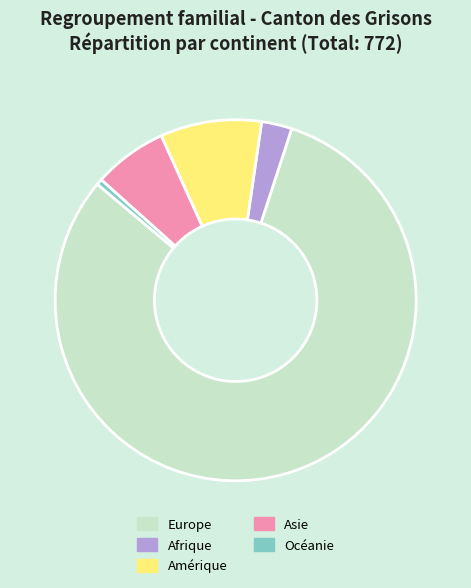

Is there any slice that represents more than half of the pie?

Yes